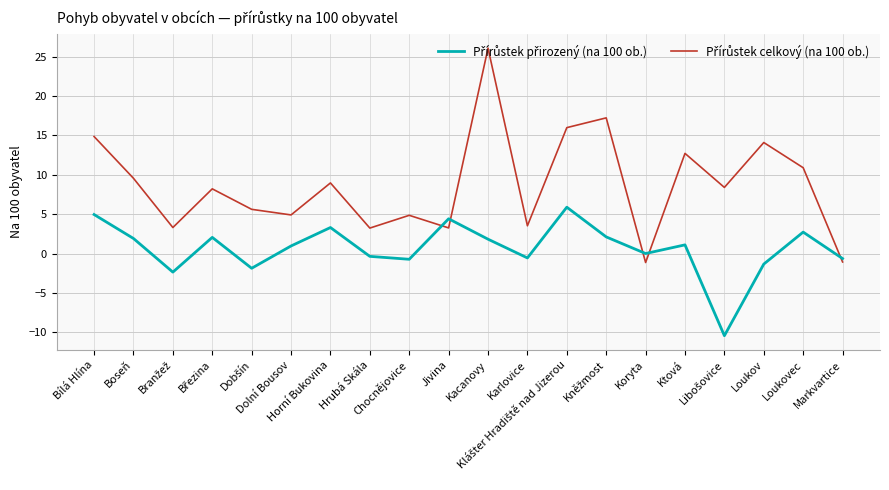

Does the chart have visible grid lines?

Yes